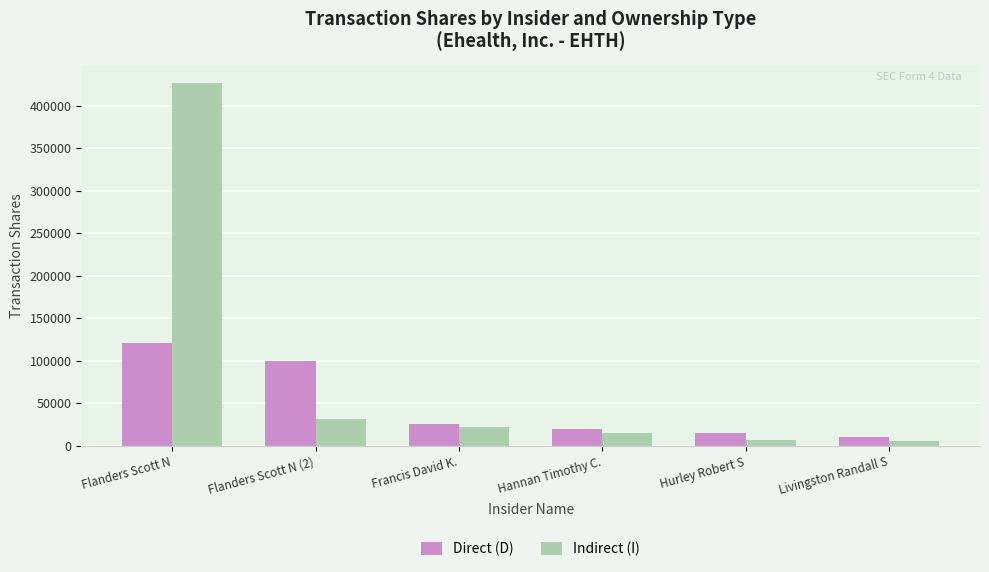

What value does the Indirect (I) series have at Flanders Scott N?

426954